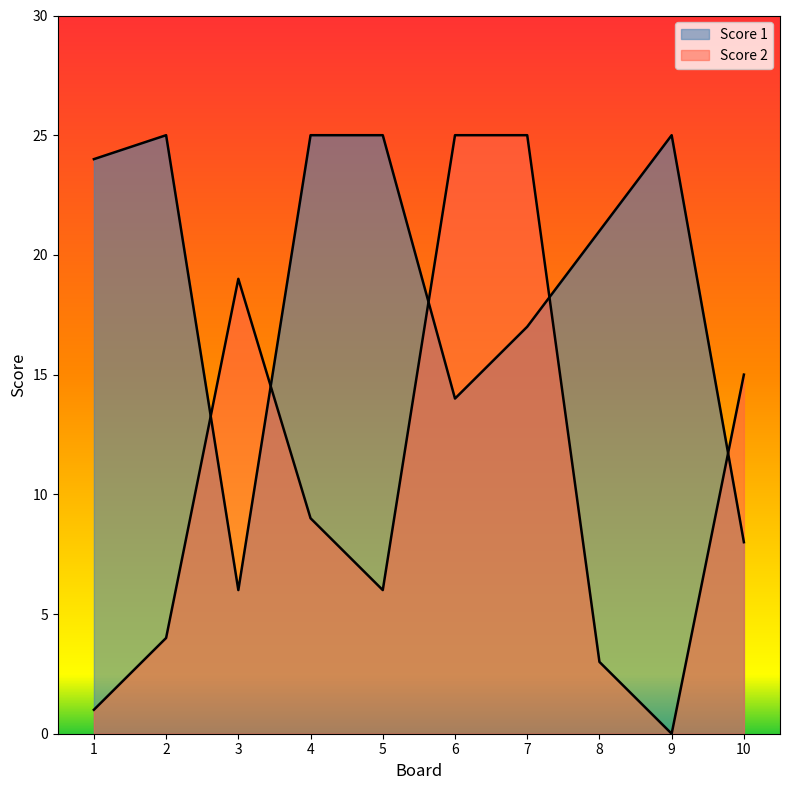

Between 3 and 9, which is larger?

9